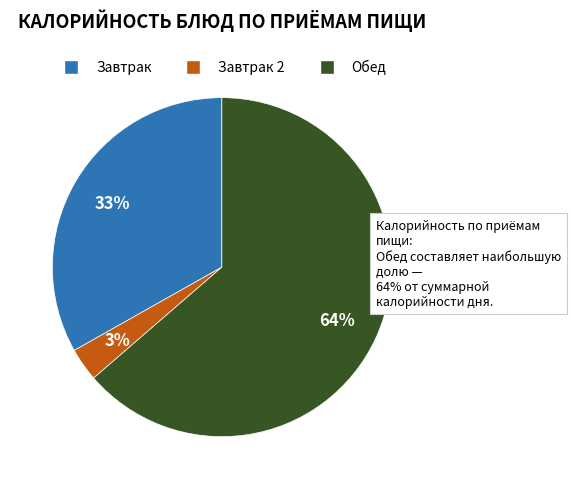

Does any single category account for the majority?

Yes